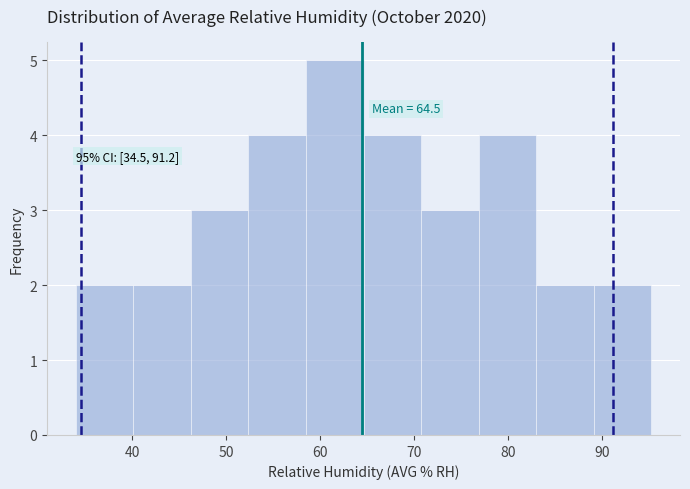

Which range on the x-axis has the tallest bar?

58 to 65